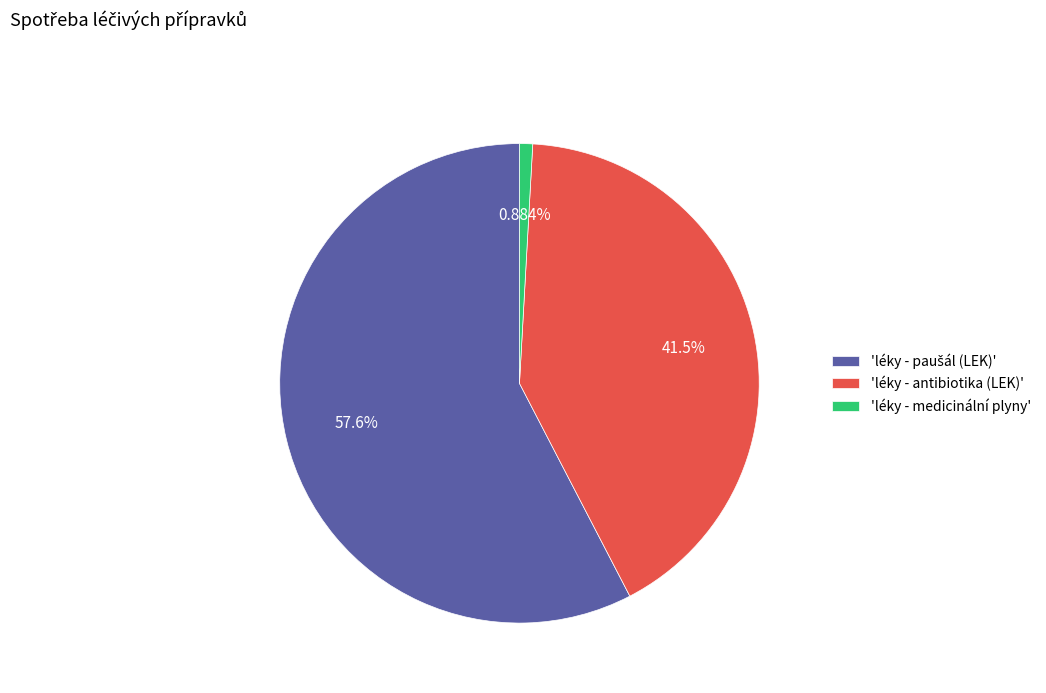

Which category has the smallest portion of the pie?

'léky - medicinální plyny'